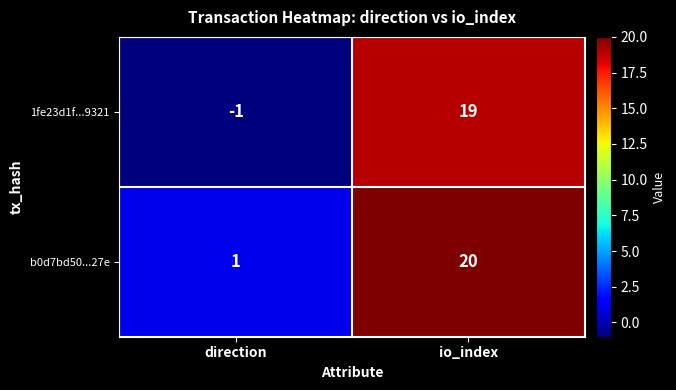

Reading left to right, transcribe all the data shown in this chart.

1fe23d1f...9321: -1	19
b0d7bd50...27e: 1	20